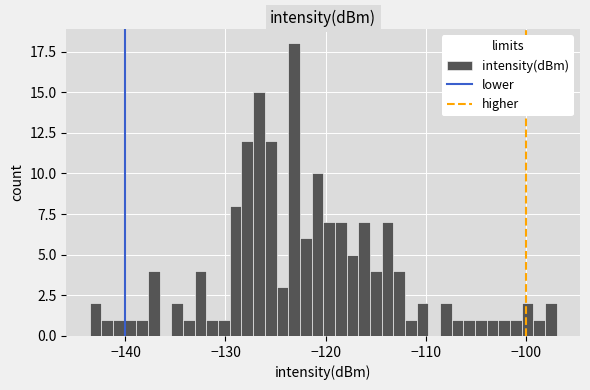

Around what value on the x-axis is the tallest bar? Give the approximate position of its centre, as read against the axis.

-123